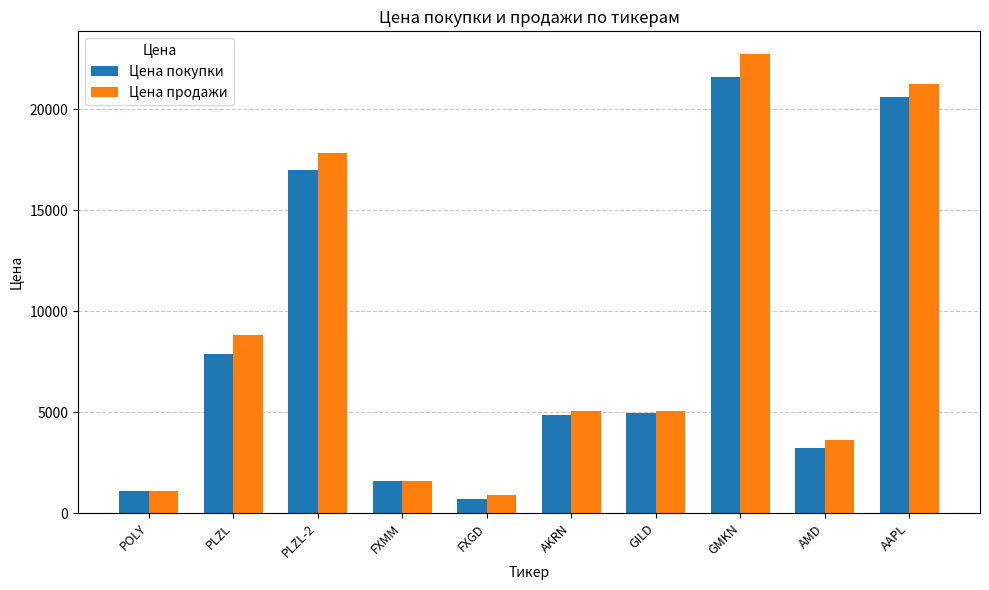

How many bars are there in each group?

2